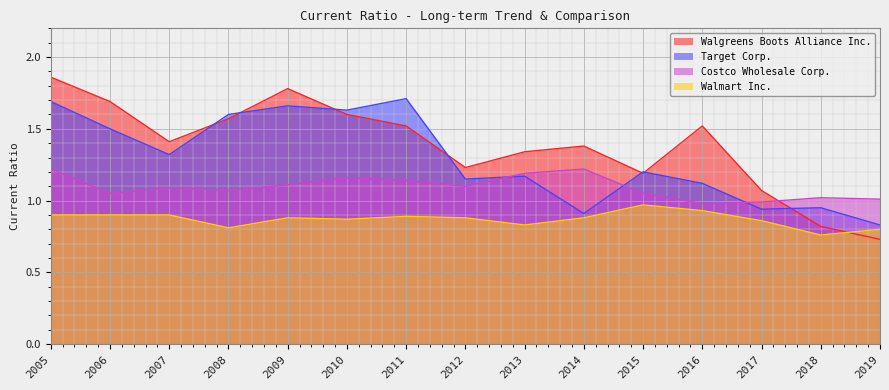

Which series has the widest spread of values?

Walgreens Boots Alliance Inc.